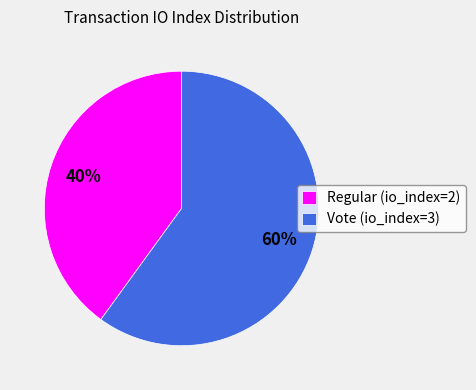

Does Vote (io_index=3) account for over 50% of the chart?

Yes